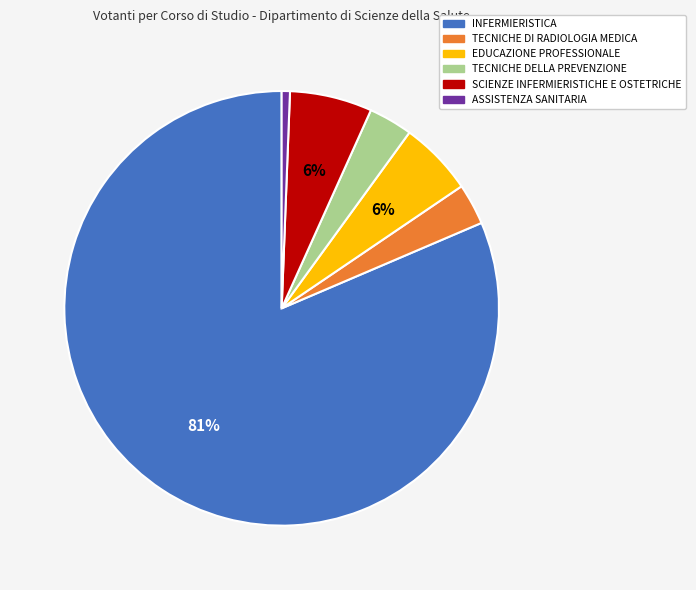

What is the ratio of the value at TECNICHE DI RADIOLOGIA MEDICA to the value at SCIENZE INFERMIERISTICHE E OSTETRICHE?

0.5